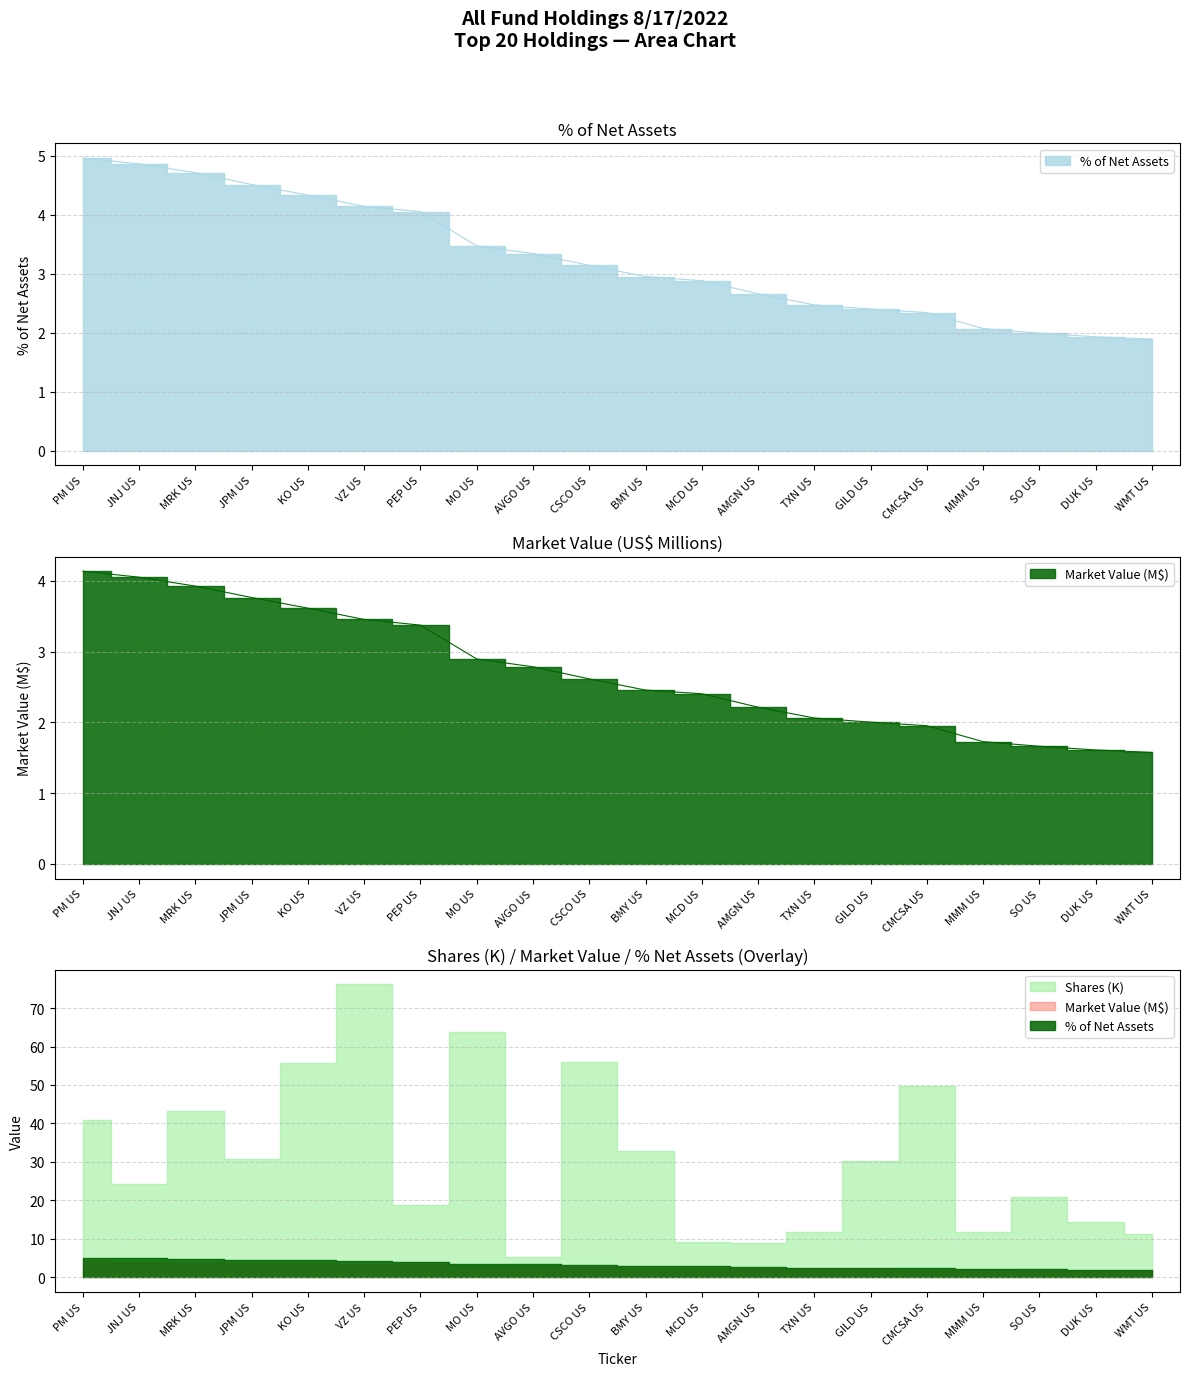

How many lines are shown in the chart?

2